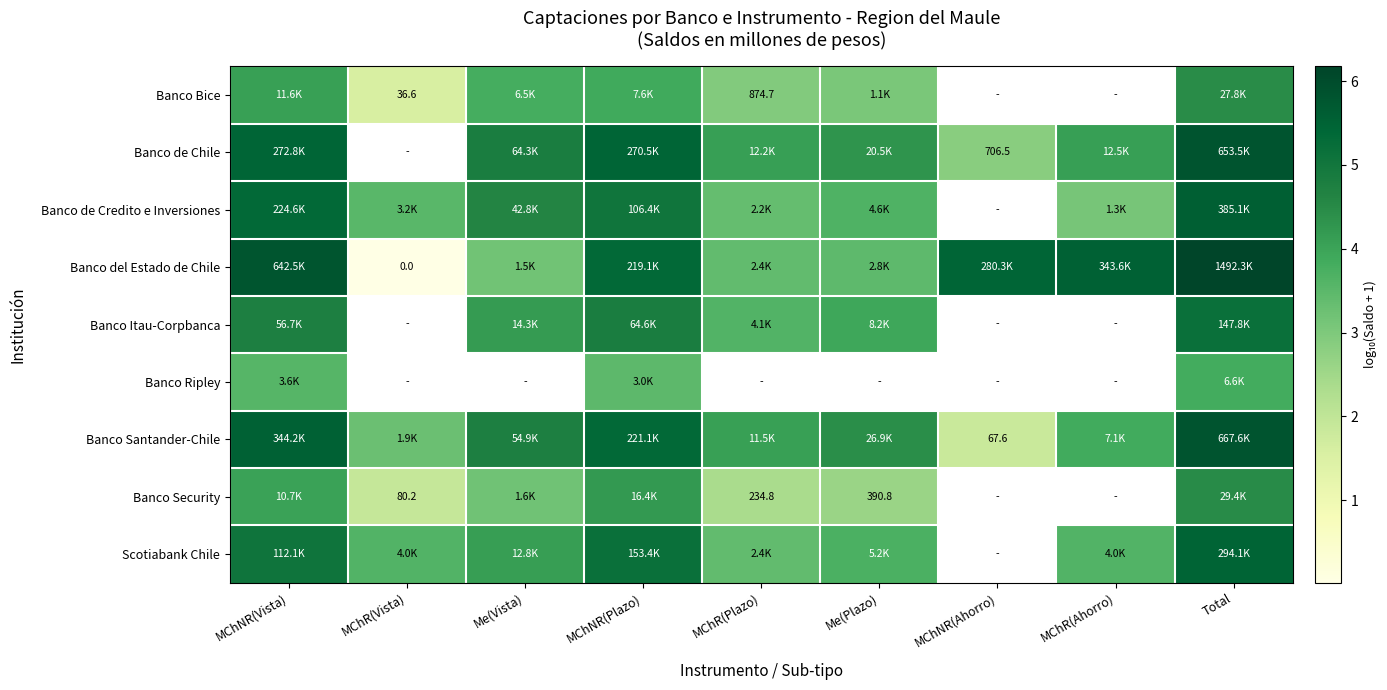

Is it true that Banco Ripley equals 3.8 at Total?

True